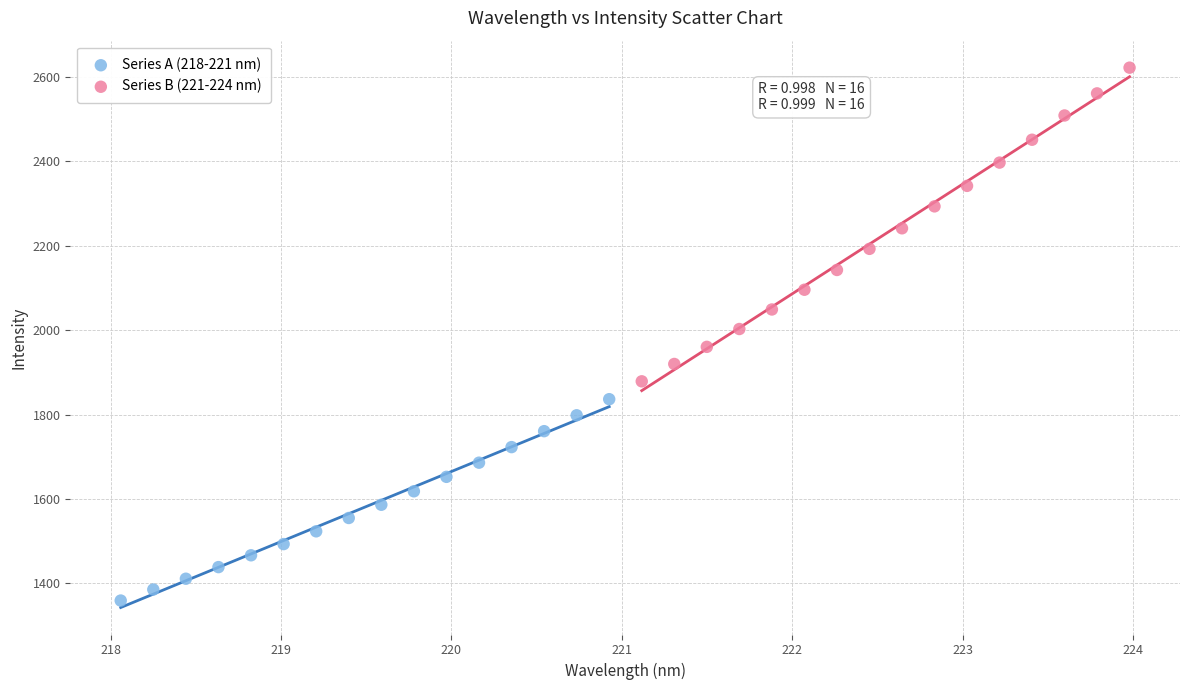

Which series has the largest Y range (max minus min)?

Series B (221-224 nm)